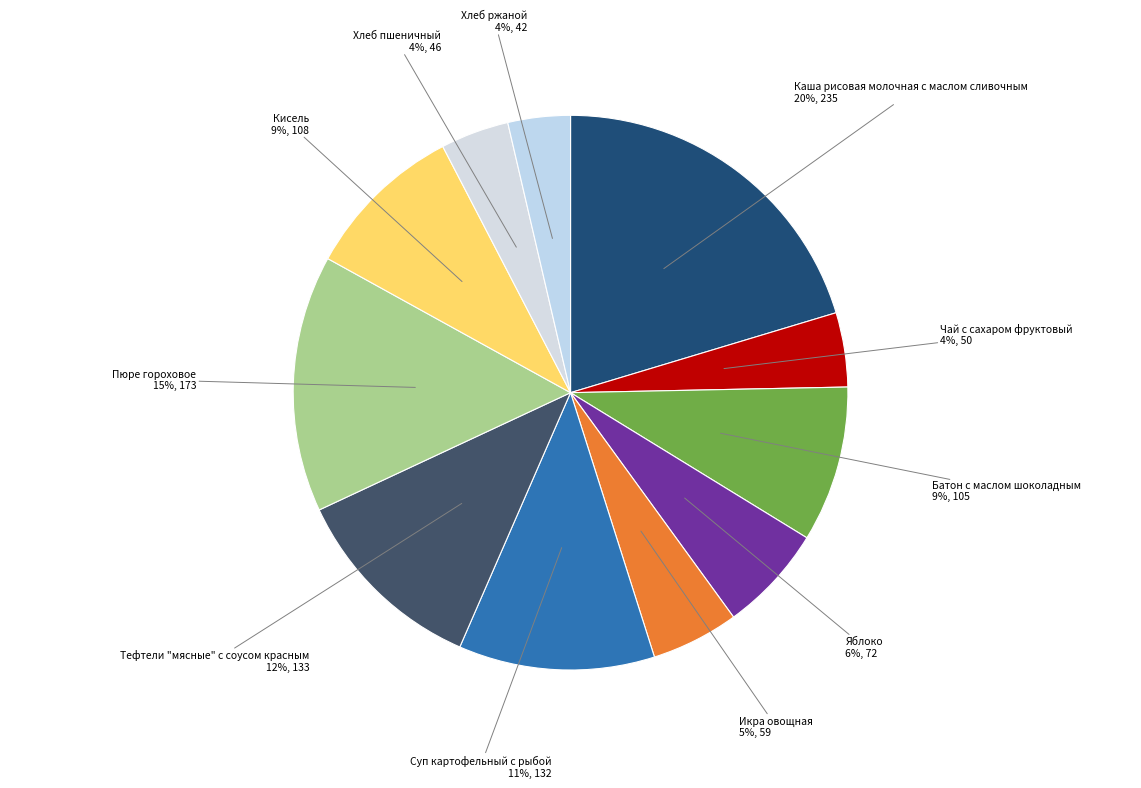

To the nearest percent, what is the difference between the Каша рисовая молочная с маслом сливочным and Пюре гороховое slice percentages?

5%